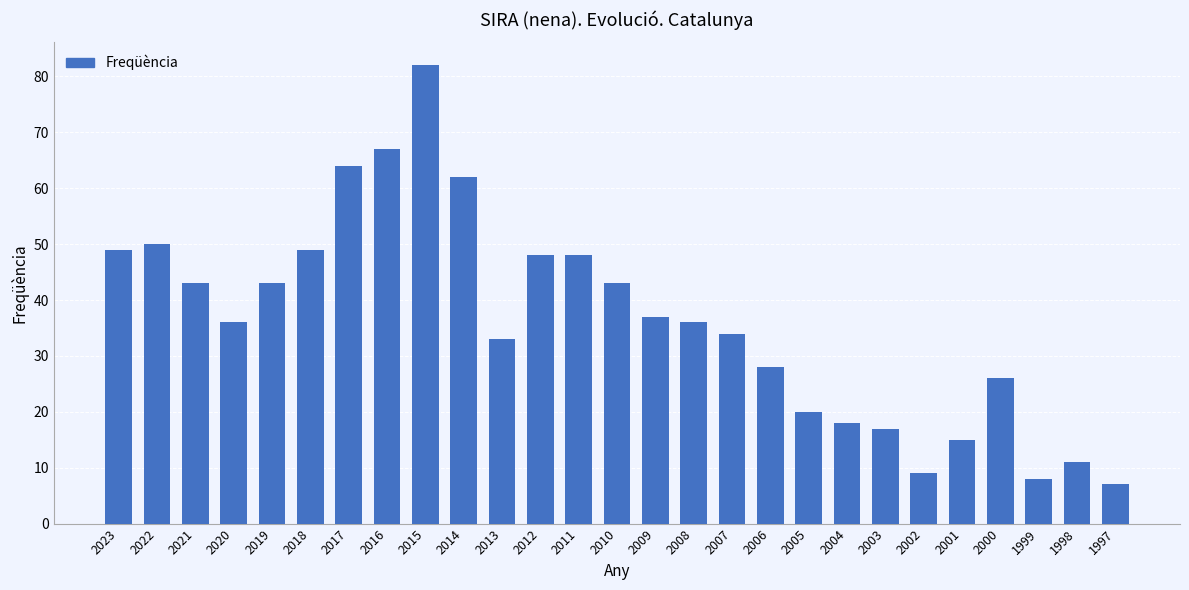

How many bars are there in total?

27